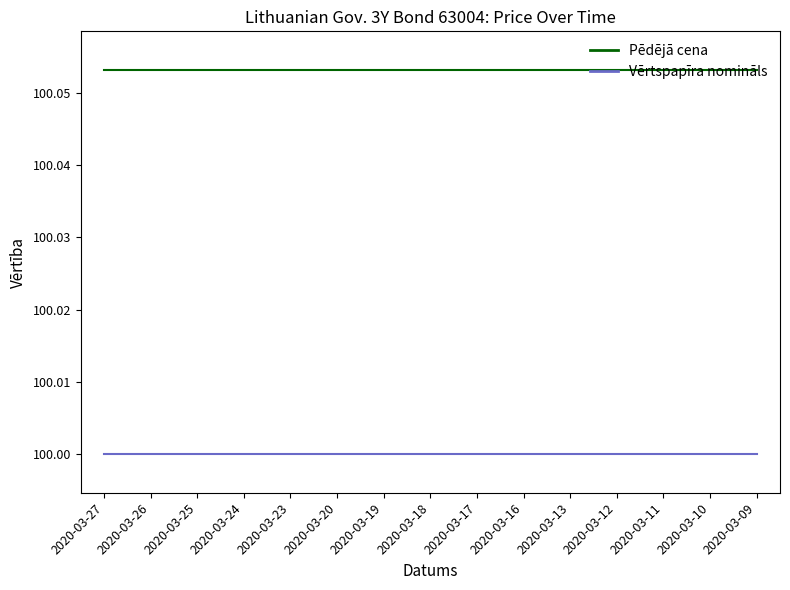

Is it true that Vērtspapīra nomināls equals 28.8 at 2020-03-16?

False